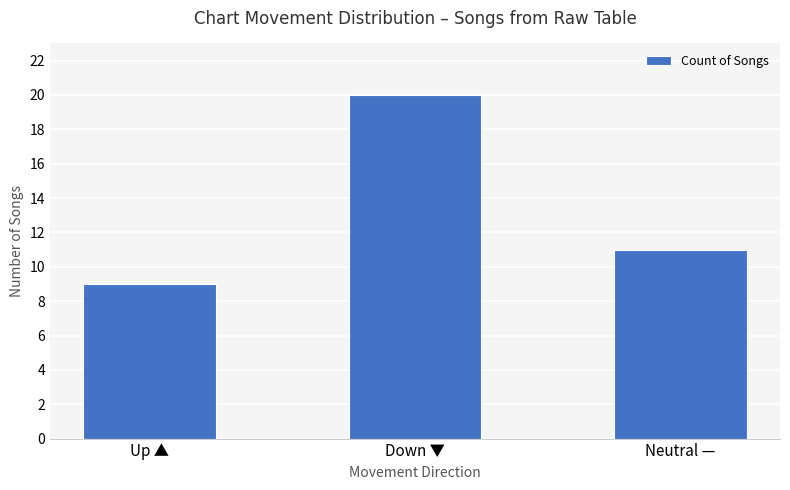

What is the label of the 3rd bar from the right?

Up ▲